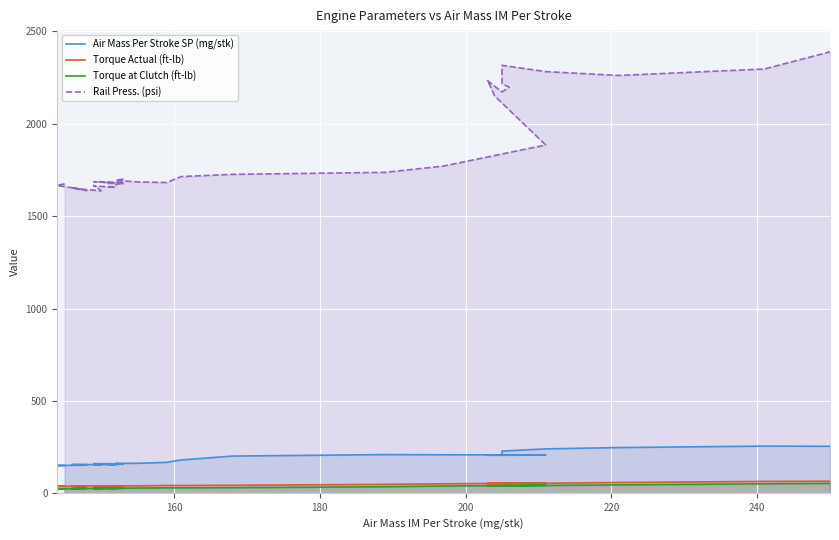

True or false: Torque Actual (ft-lb) and Rail Press. (psi) cross at least once.

False